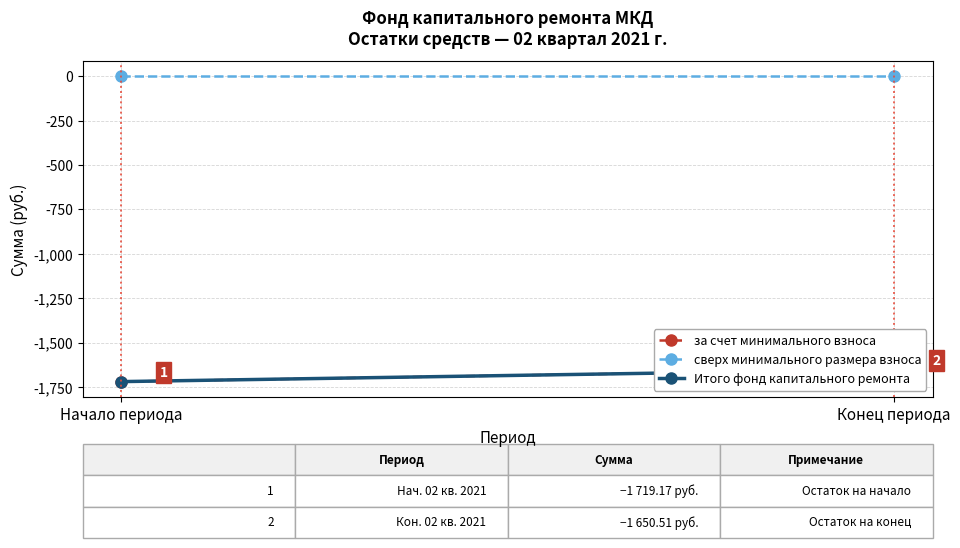

Which series has the largest range (max minus min)?

за счет минимального взноса